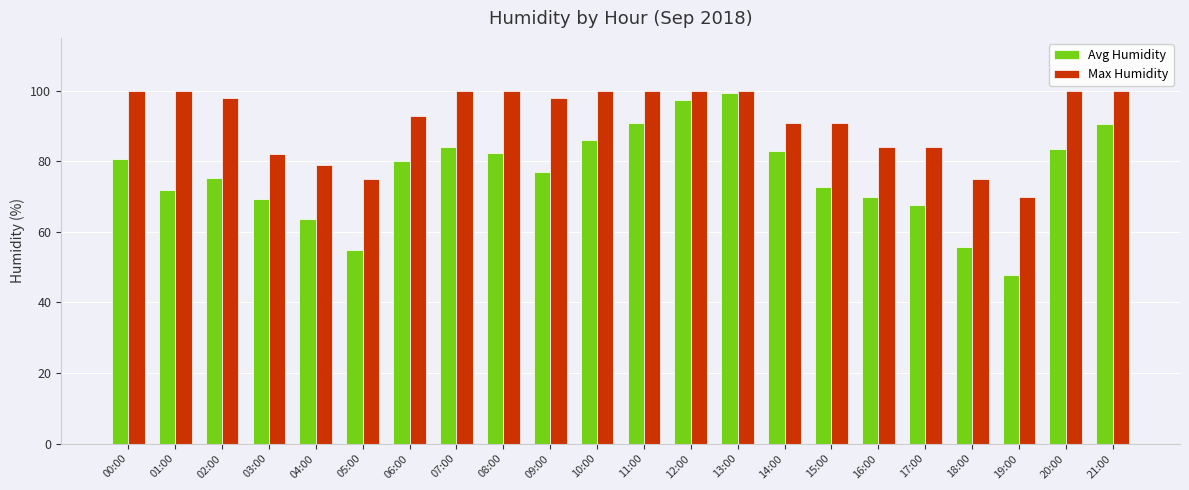

How many series are shown in this chart?

2